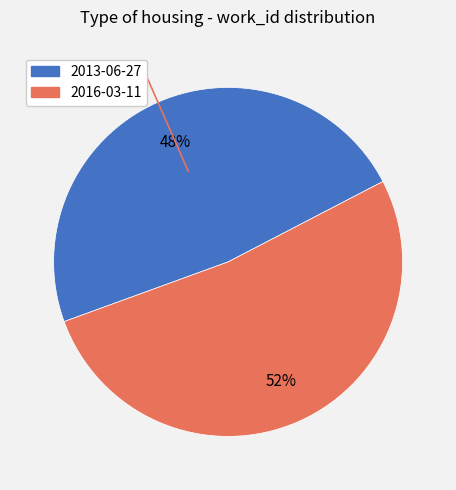

To the nearest percent, what percentage of the pie is 2013-06-27?

48%